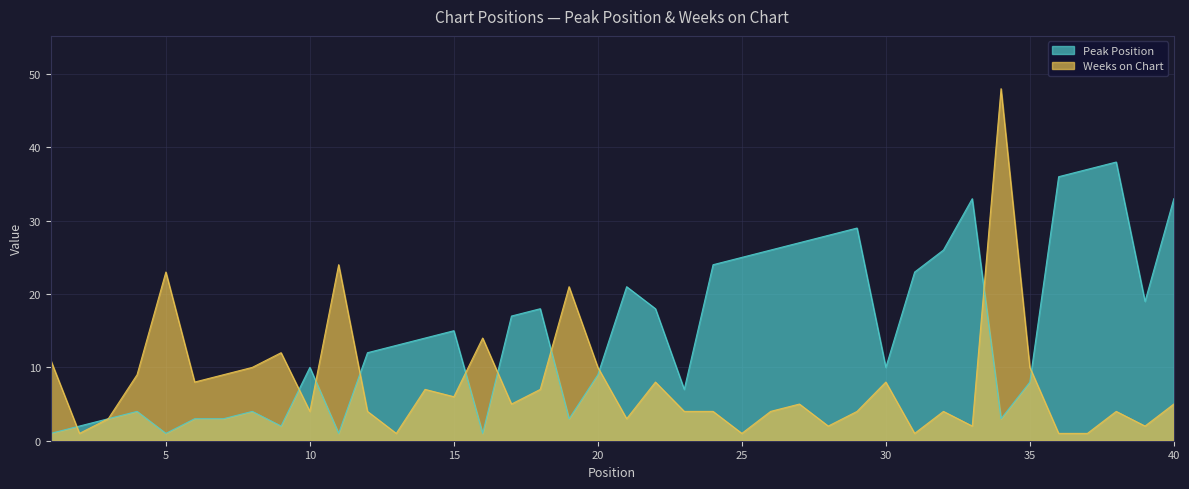

How many intersections are there between Weeks on Chart and Peak Position?

10